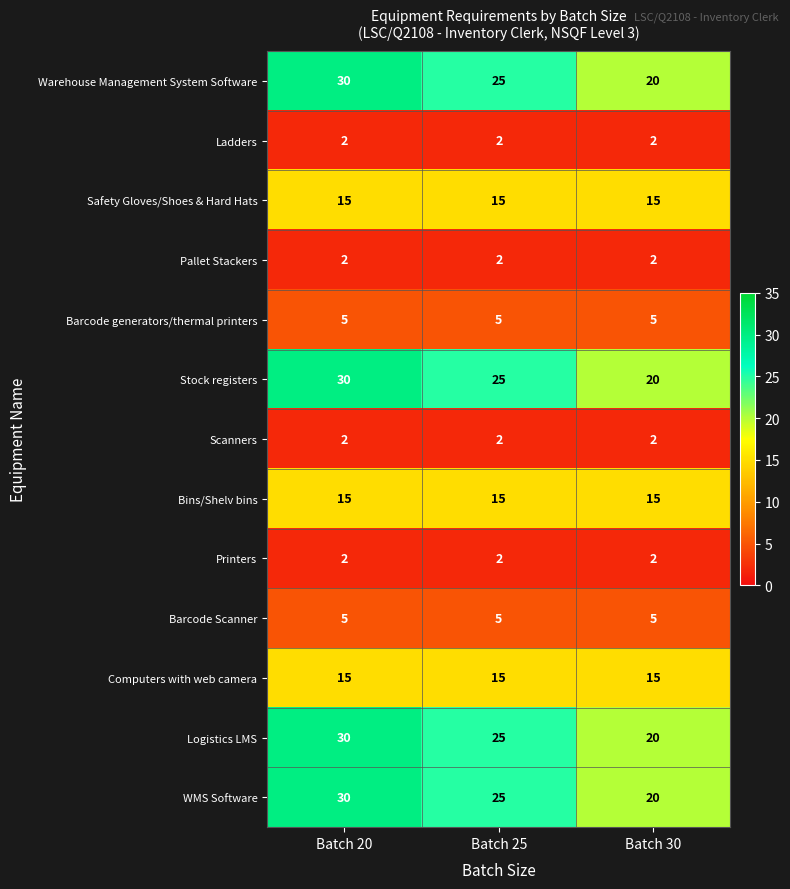

List the labels in order of WMS Software value, largest first.

Batch 20, Batch 25, Batch 30